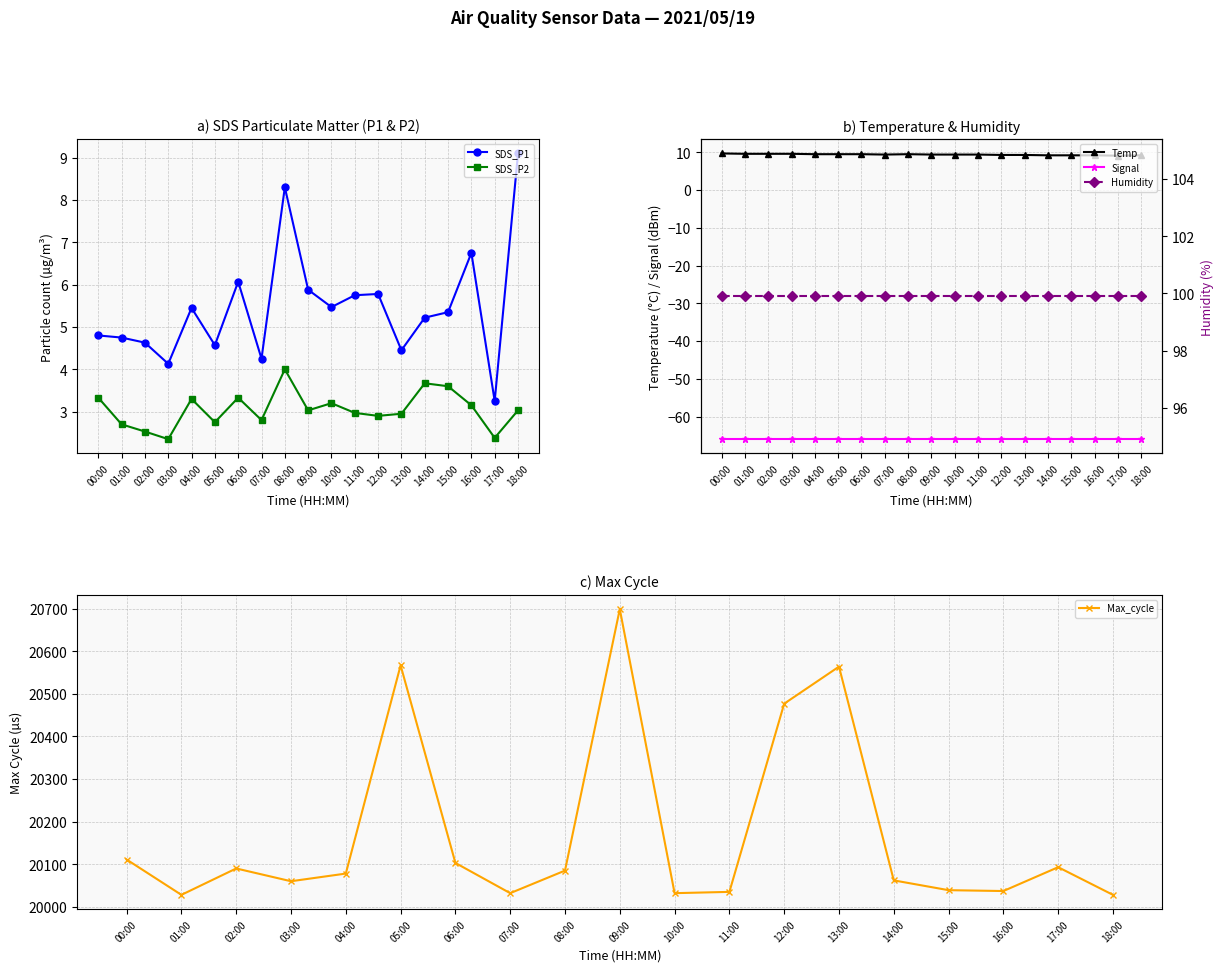

True or false: SDS_P1 and Humidity intersect in this chart.

False